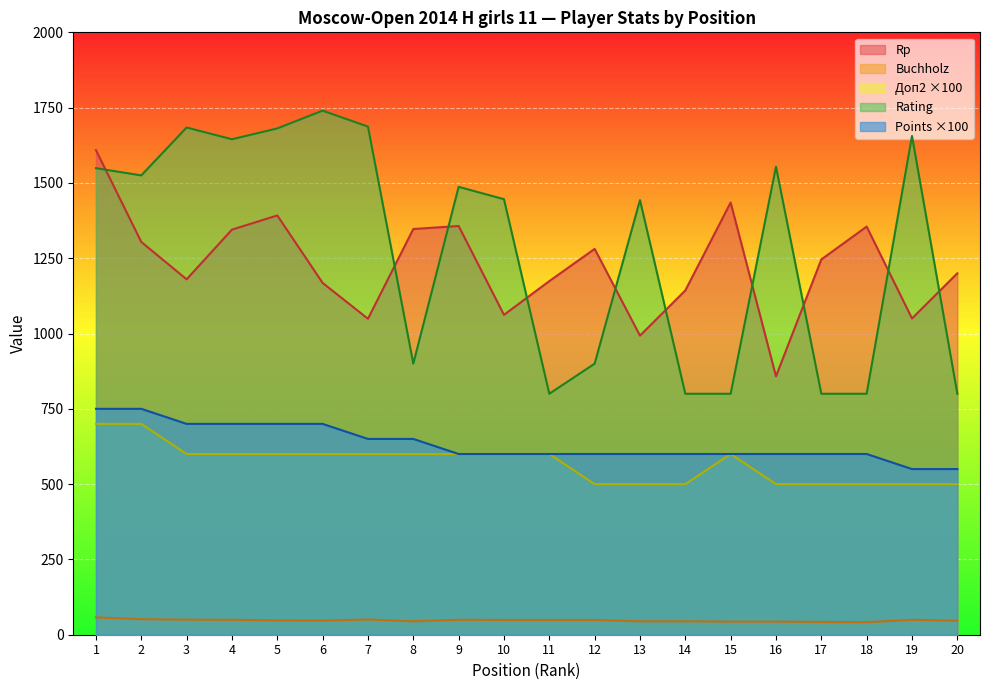

True or false: Buchholz and Points cross at least once.

False